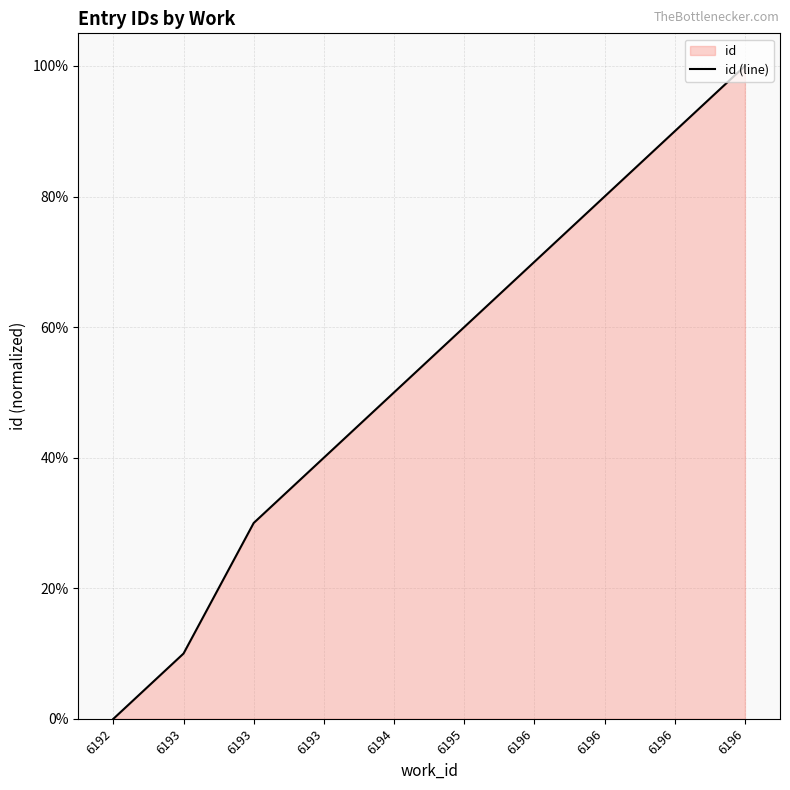

Reading left to right, transcribe all the data shown in this chart.

6192=0	6193=10	6193=30	6193=40	6194=50	6195=60	6196=70	6196=80	6196=90	6196=100